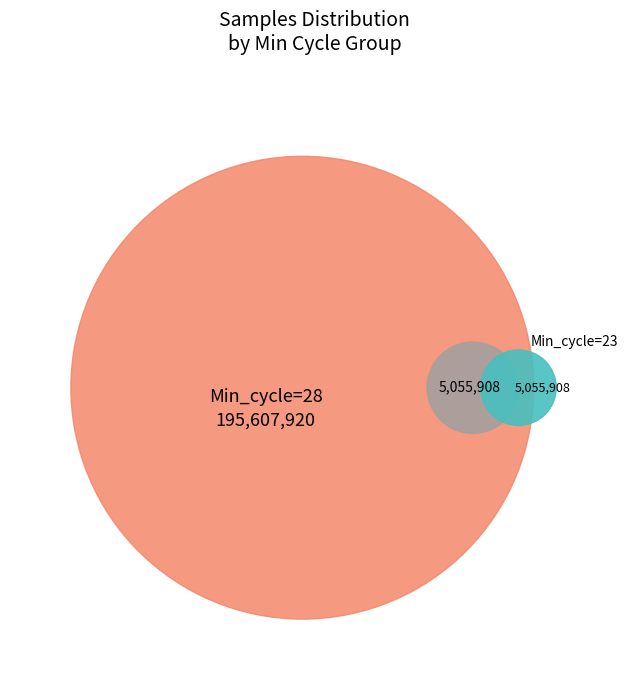

True or false: 34 accounts for 1% of the total.

False